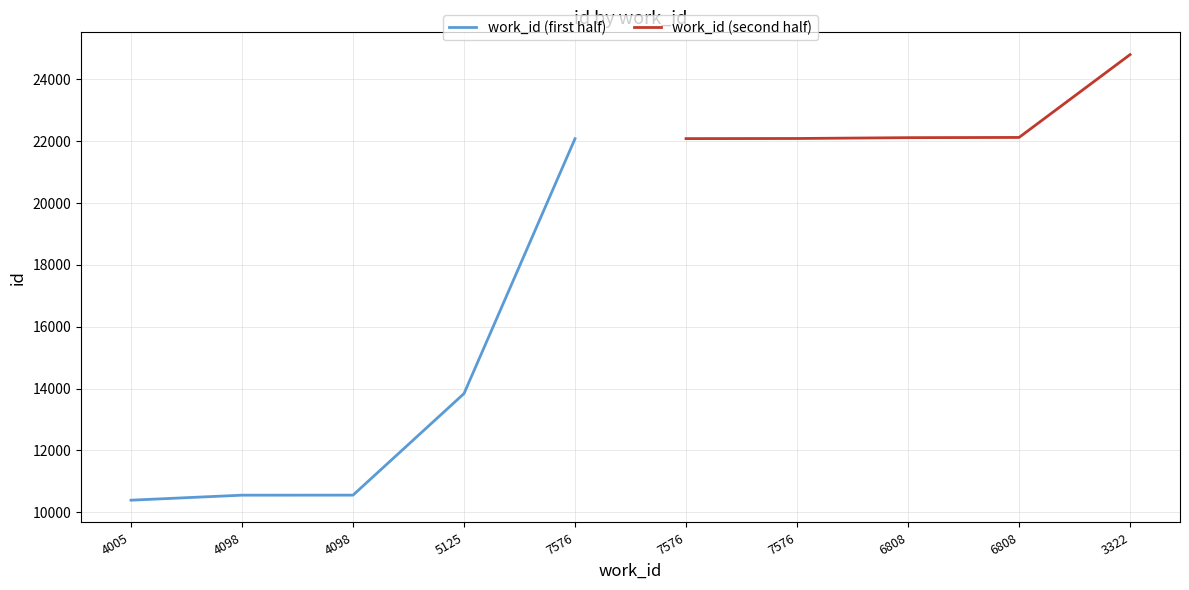

Which series has the largest total across all categories?

work_id (second half)